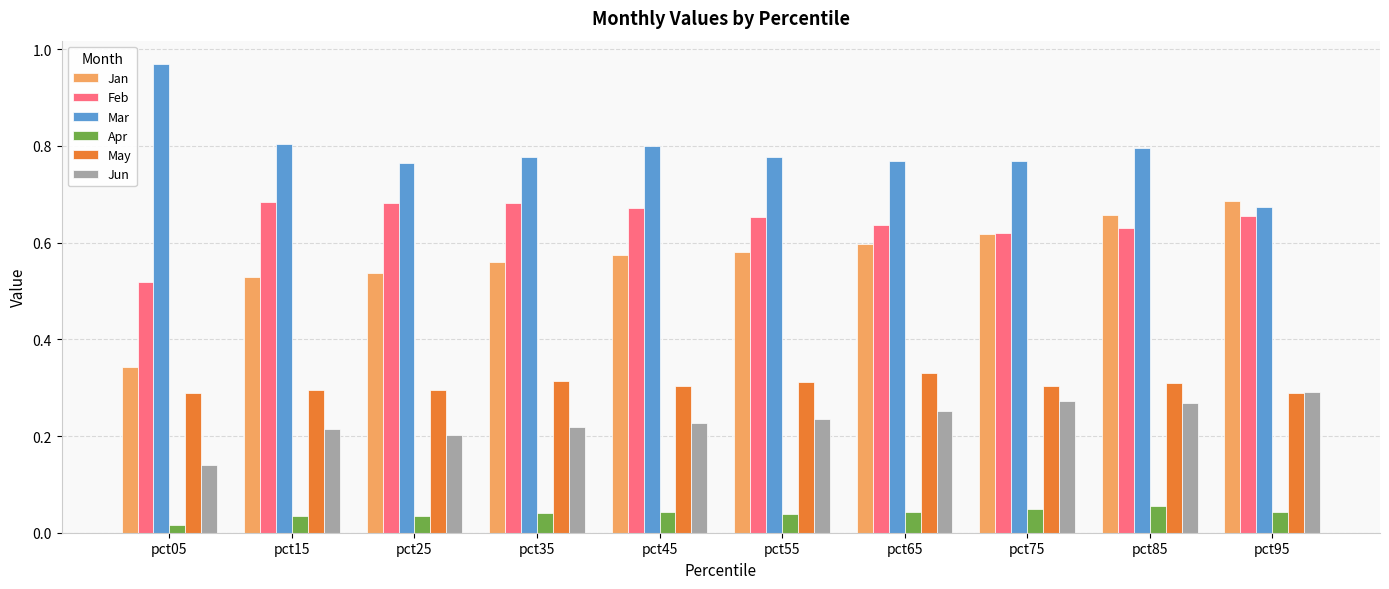

Which series has the largest range (max minus min)?

Jan